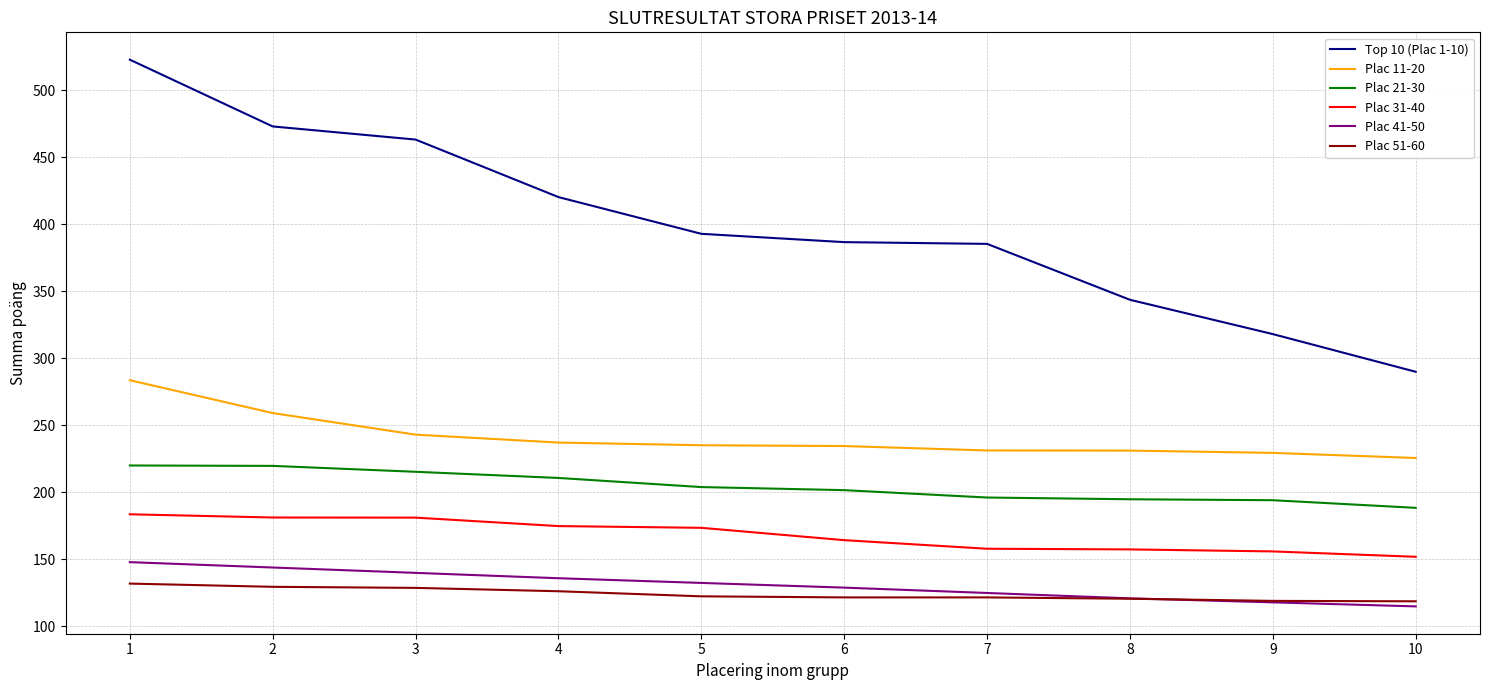

Is the value of Plac 31-40 at 1 greater than the value of Plac 11-20 at 8?

No